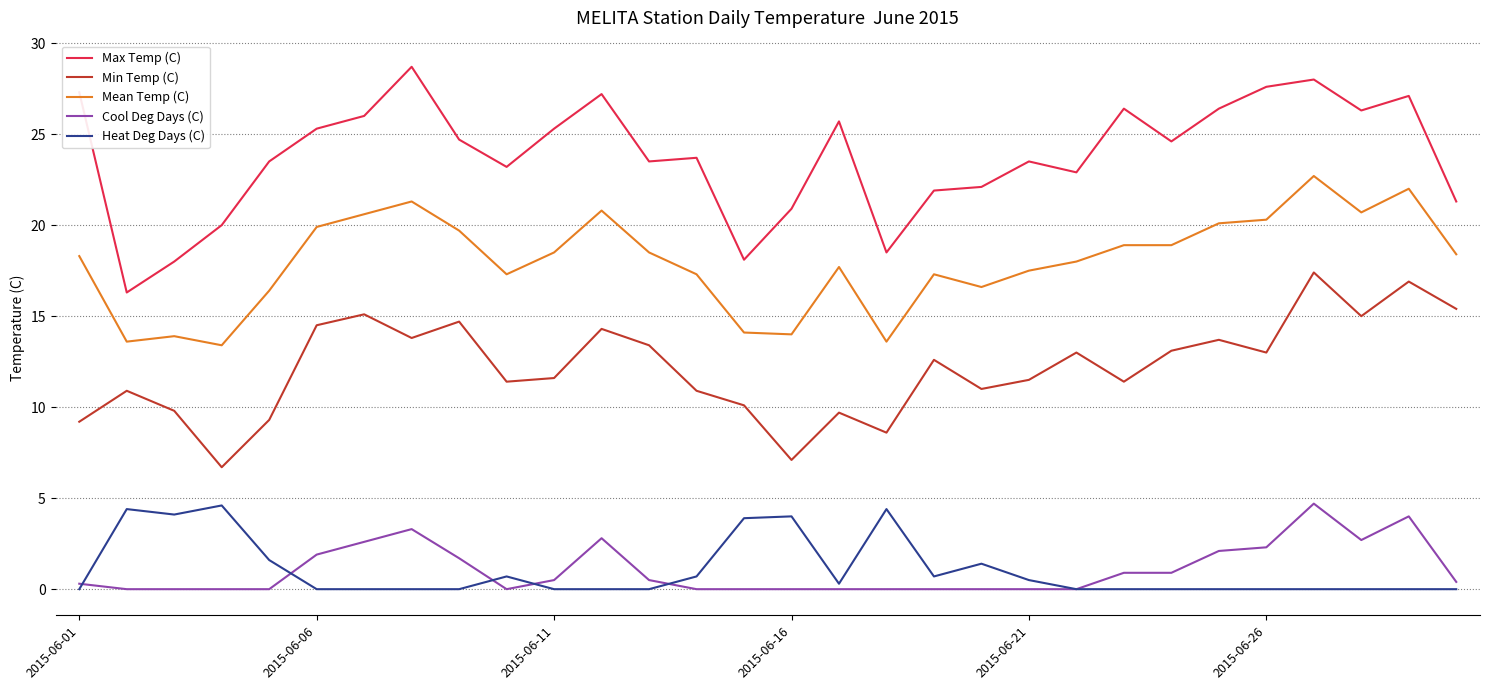

What is the highest value of the Cool Deg Days (C) series?

4.7